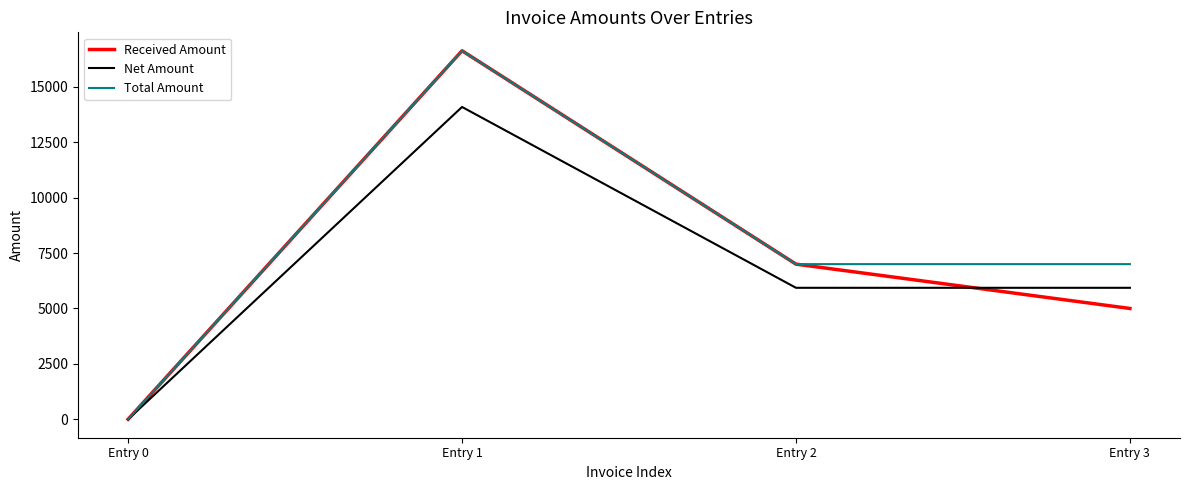

Rank the categories by Received Amount value from lowest to highest.

Entry 0, Entry 3, Entry 2, Entry 1